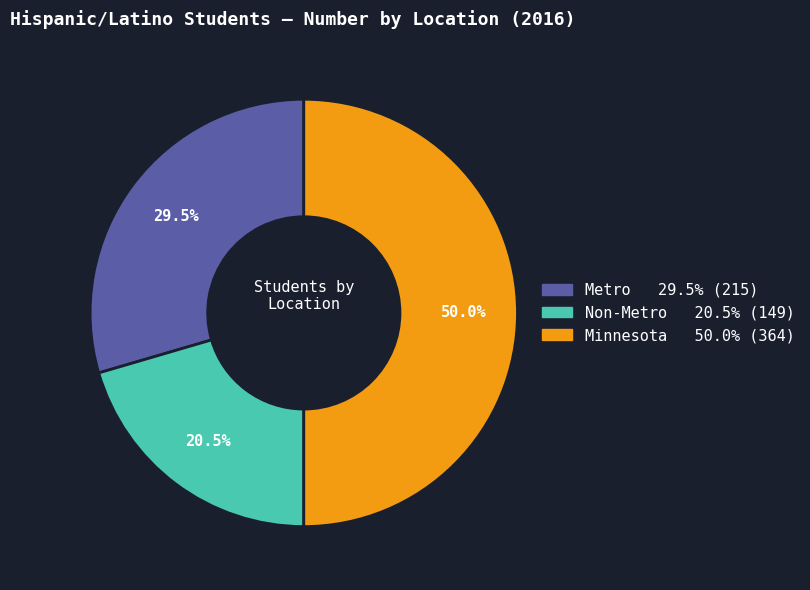

Rank the categories by value from highest to lowest.

Minnesota, Metro, Non-Metro